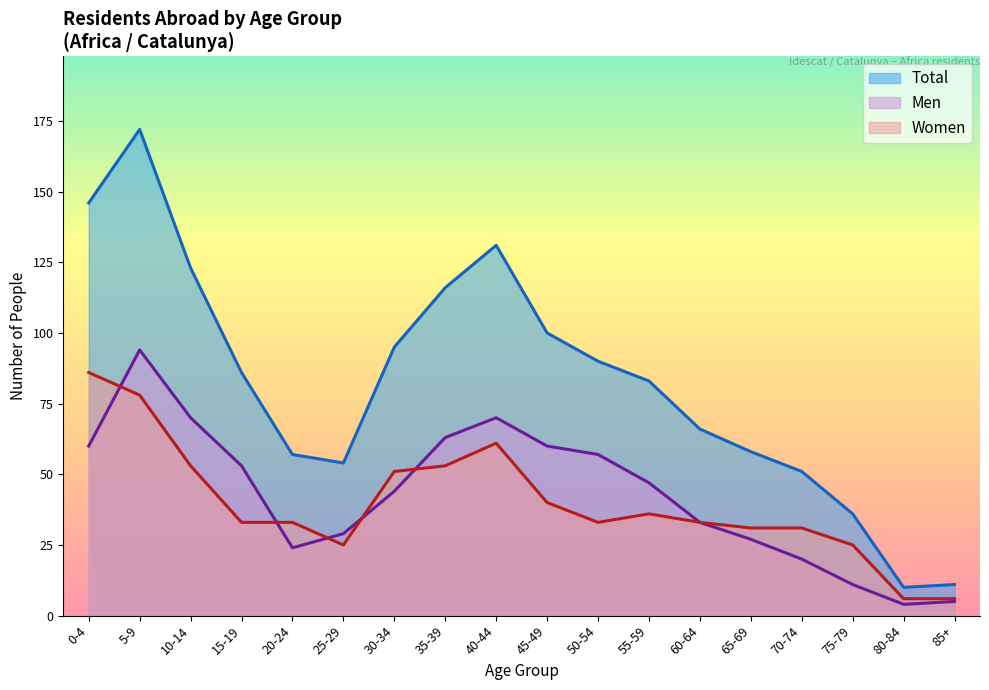

At which label does Women first exceed 33?

0-4